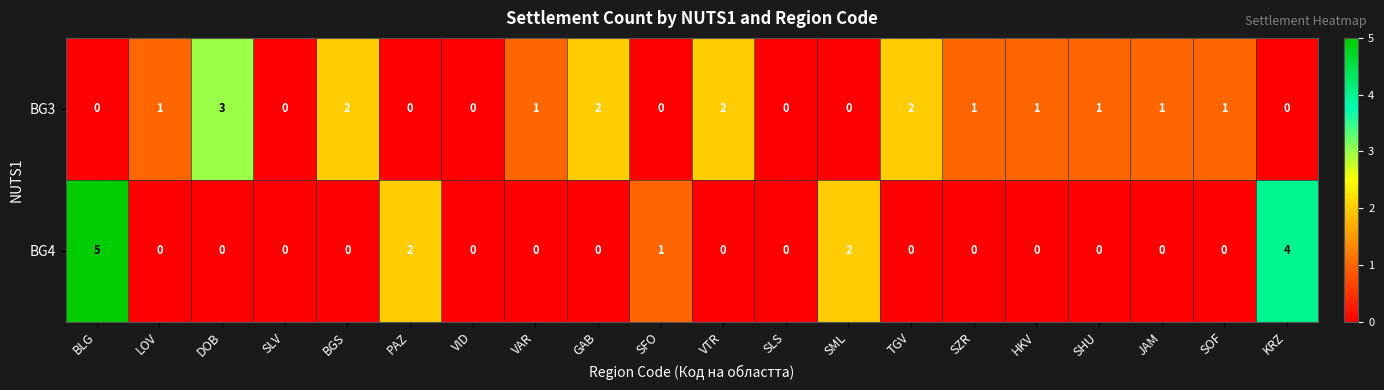

What is the difference between the highest and lowest values at LOV?

1